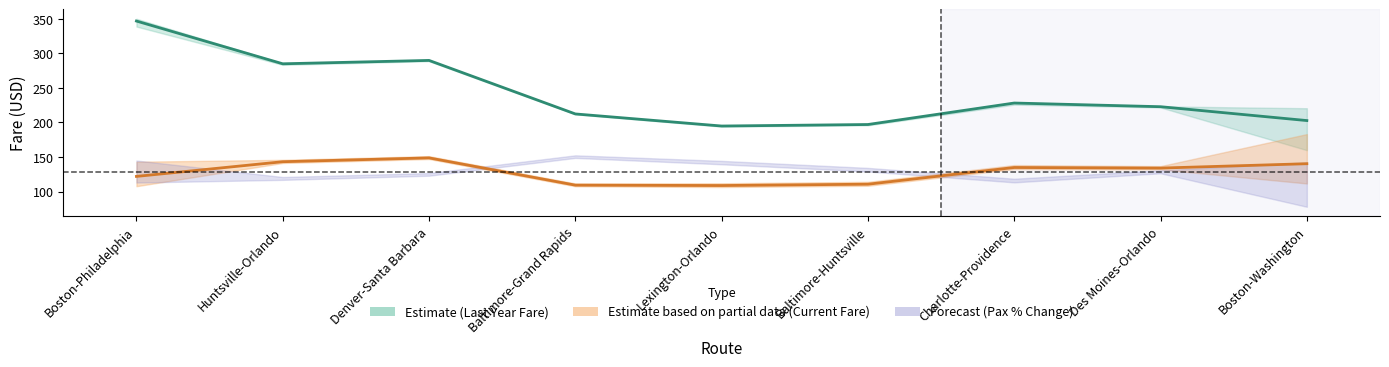

True or false: current_fare_line and last_year_fare_line intersect in this chart.

False